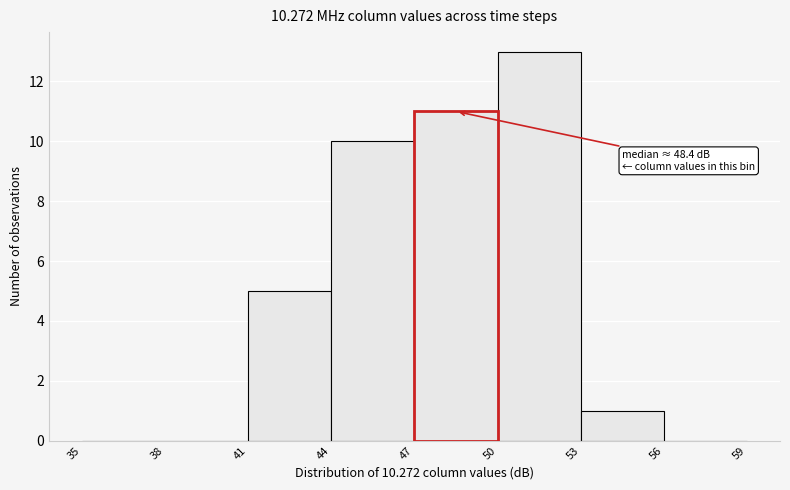

Which range on the x-axis has the tallest bar?

50 to 53